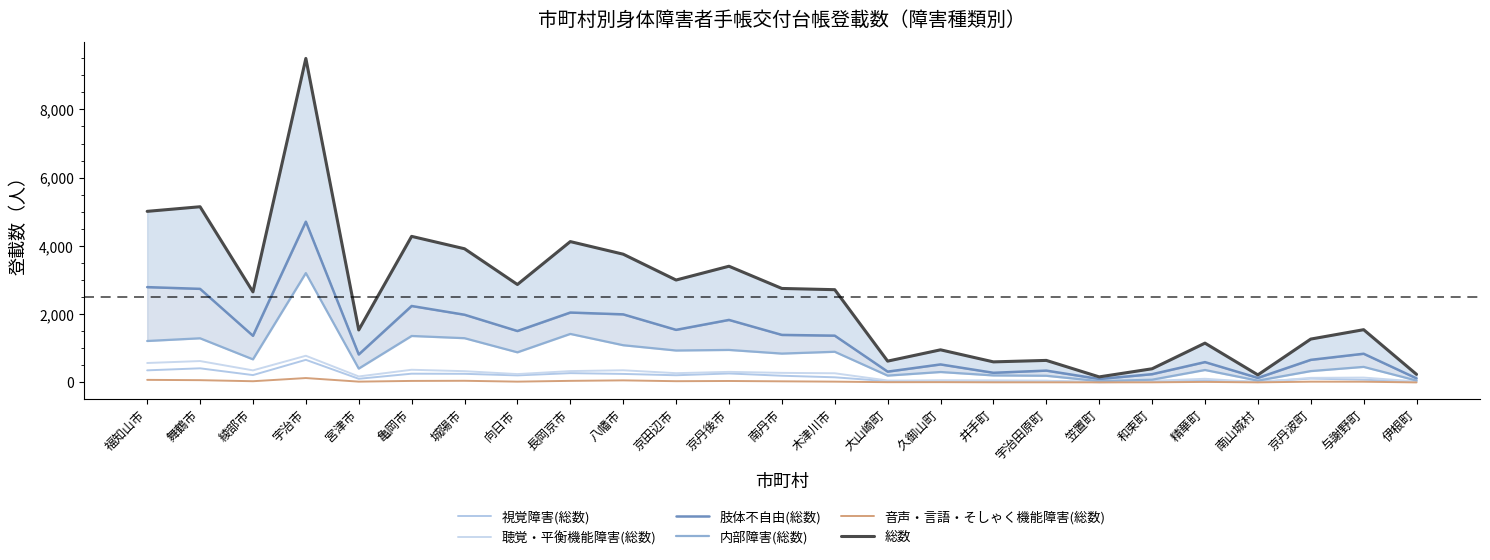

What is the value of the 総数 point at the 7th from the left?

3918